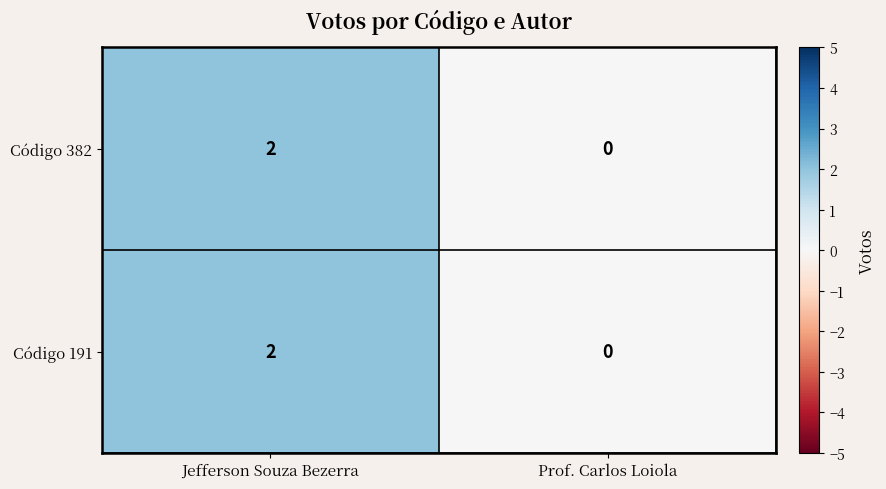

Reading left to right, what are all the values shown in this chart?

Código 382: 2	0
Código 191: 2	0